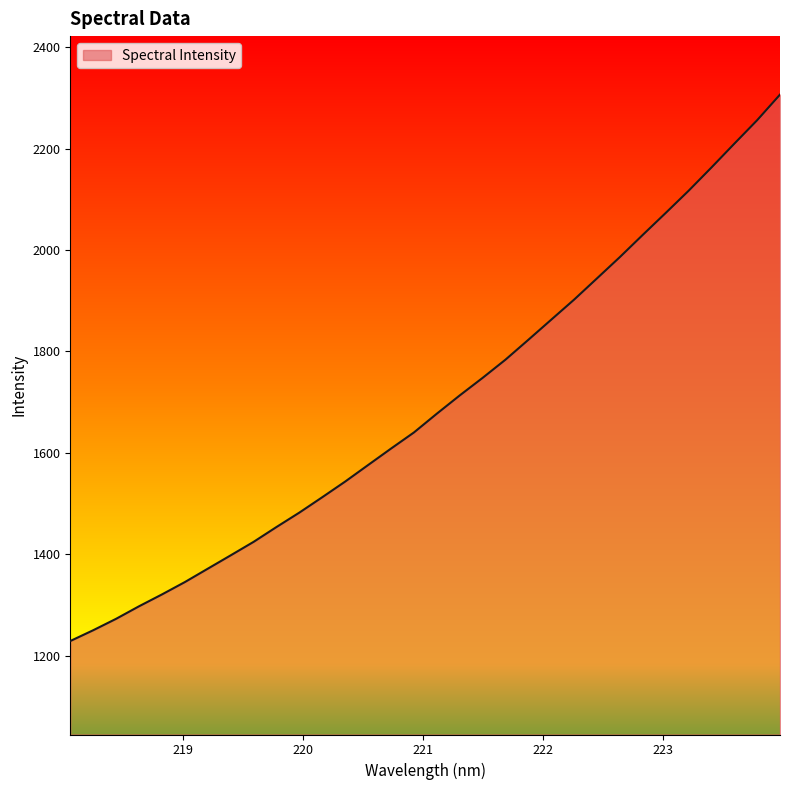

Does the chart have visible grid lines?

No